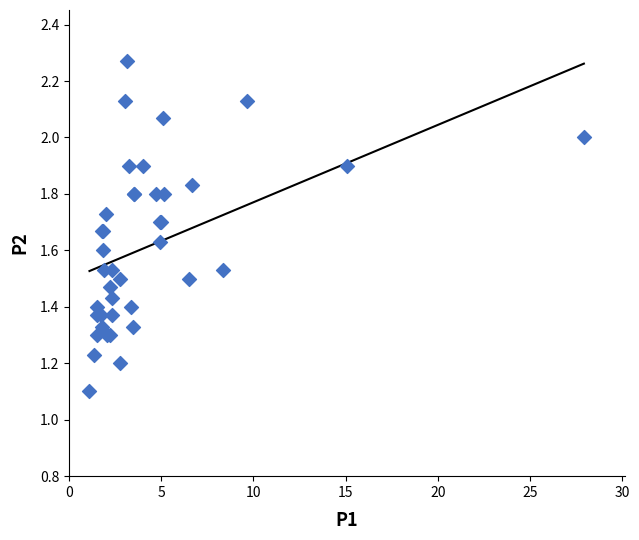

What Y value in the scatter plot is closest to 1?

1.1